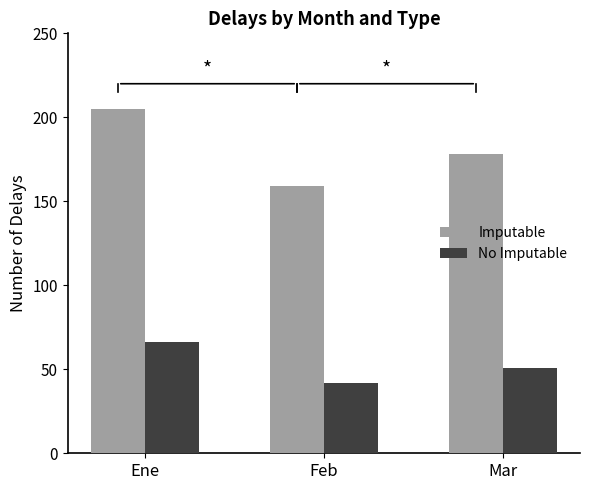

Does the chart contain stacked bars?

No